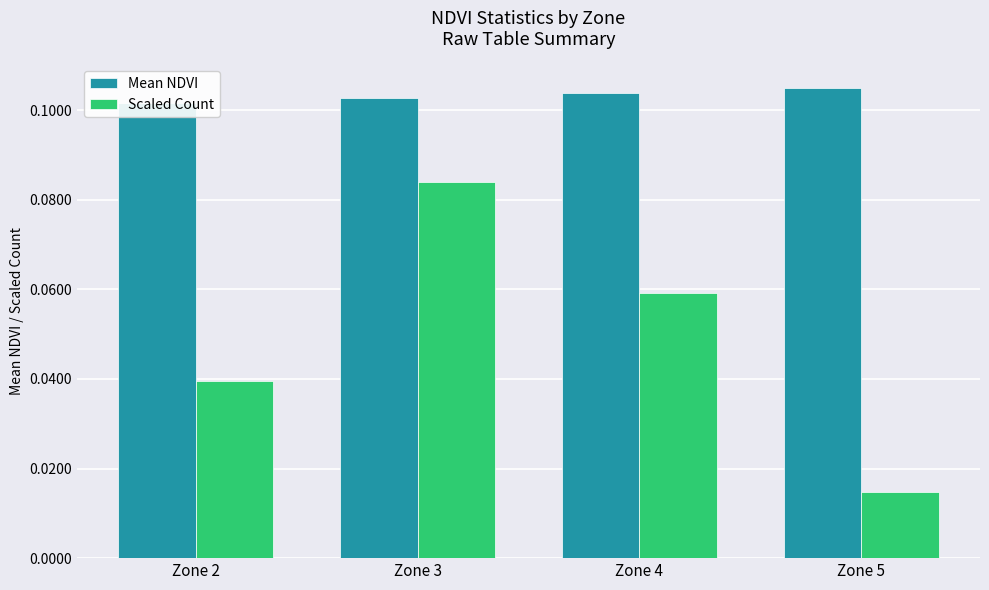

Is the value of Mean NDVI at Zone 5 greater than the value of Scaled Count at Zone 3?

Yes